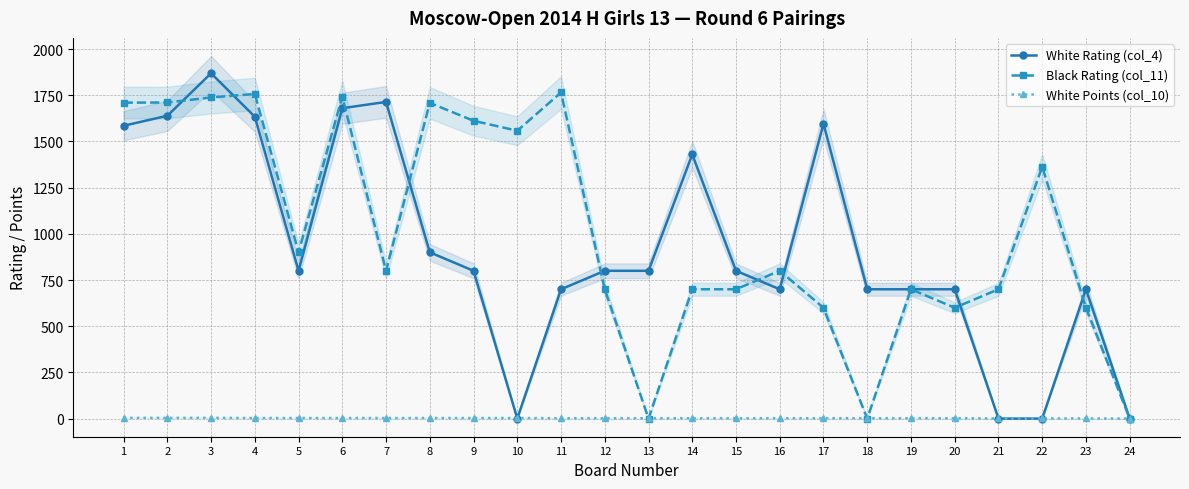

Is this an area chart (filled region under the line)?

No